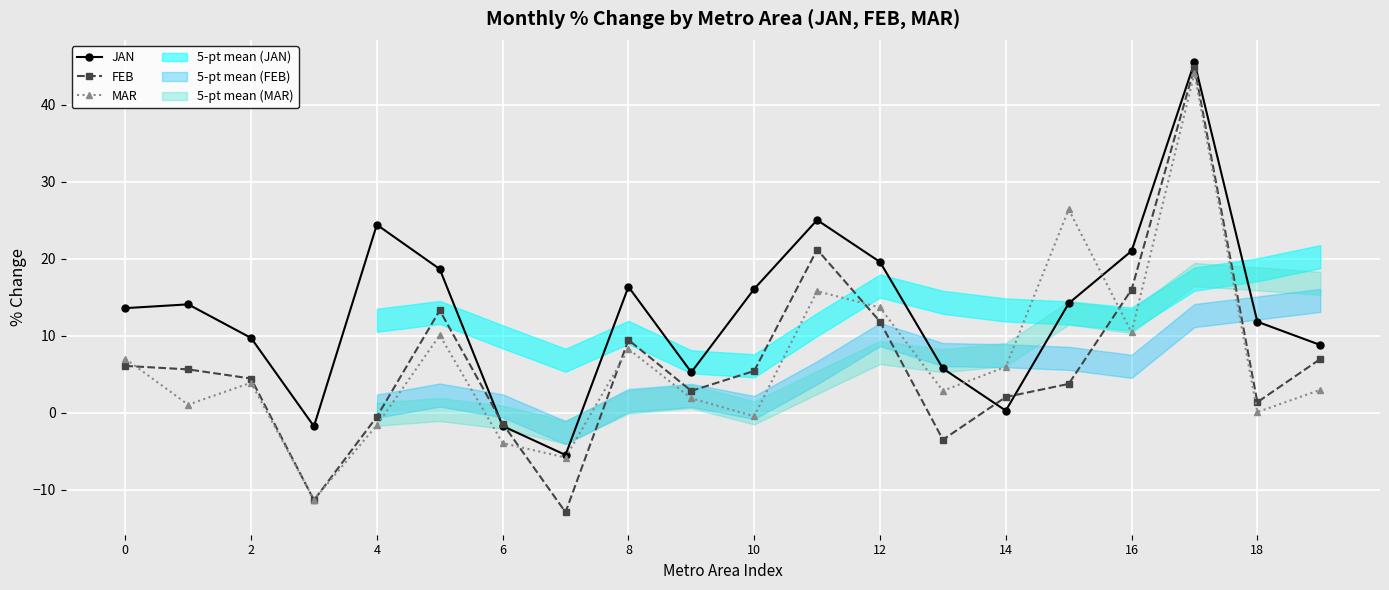

Reading left to right, transcribe all the data shown in this chart.

JAN: 13.6	14.1	9.7	-1.8	24.4	18.7	-1.7	-5.5	16.4	5.3	16.1	25.0	19.6	5.7	0.3	14.2	21.0	45.5	11.8	8.8
FEB: 6.1	5.6	4.4	-11.4	-0.5	13.3	-1.4	-12.9	9.5	2.8	5.4	21.2	11.8	-3.5	2.0	3.7	16.0	44.9	1.4	7.0
MAR: 7.0	1.0	3.9	-11.3	-1.6	10.1	-4.0	-5.8	8.3	1.9	-0.5	15.8	13.7	2.8	6.0	26.4	10.4	44.1	0.1	3.0